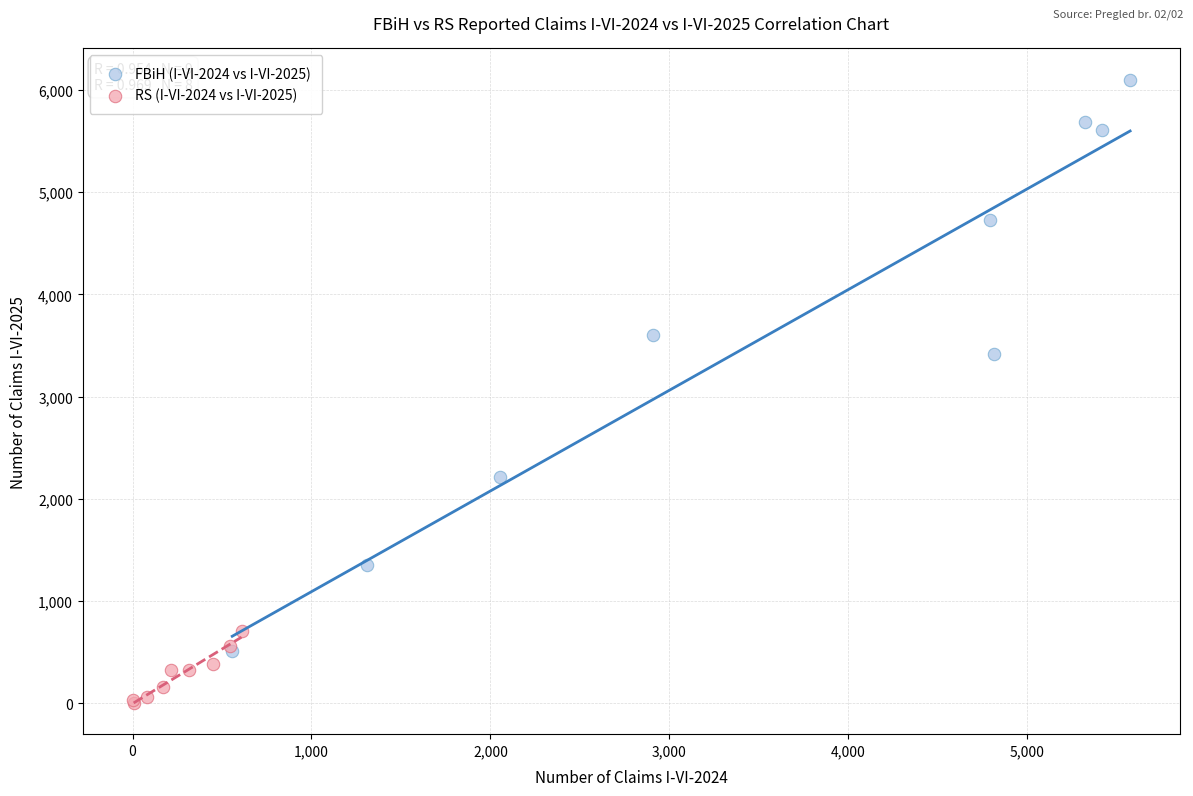

What are all the series names shown in the legend?

FBiH (I-VI-2024 vs I-VI-2025), RS (I-VI-2024 vs I-VI-2025)